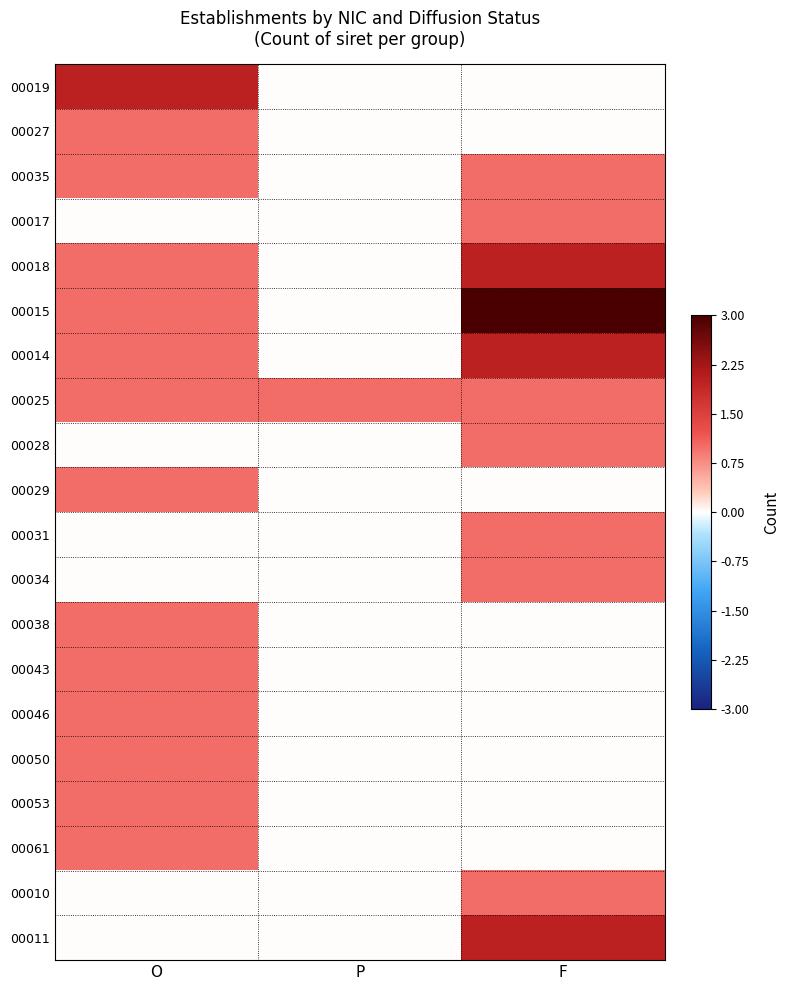

Rank the series by their maximum value, from lowest to highest.

00027, 00035, 00017, 00025, 00028, 00029, 00031, 00034, 00038, 00043, 00046, 00050, 00053, 00061, 00010, 00019, 00018, 00014, 00011, 00015